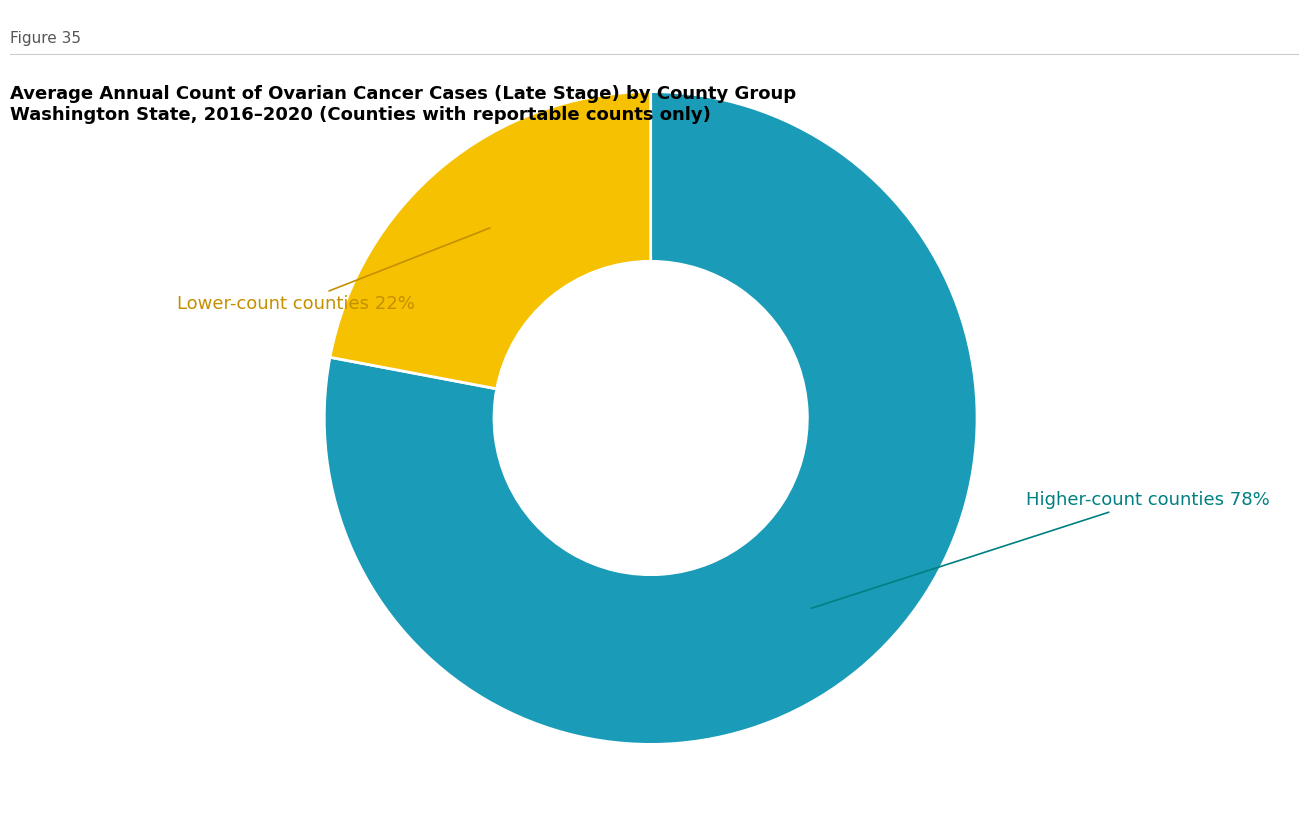

How many slices are in this pie chart?

2